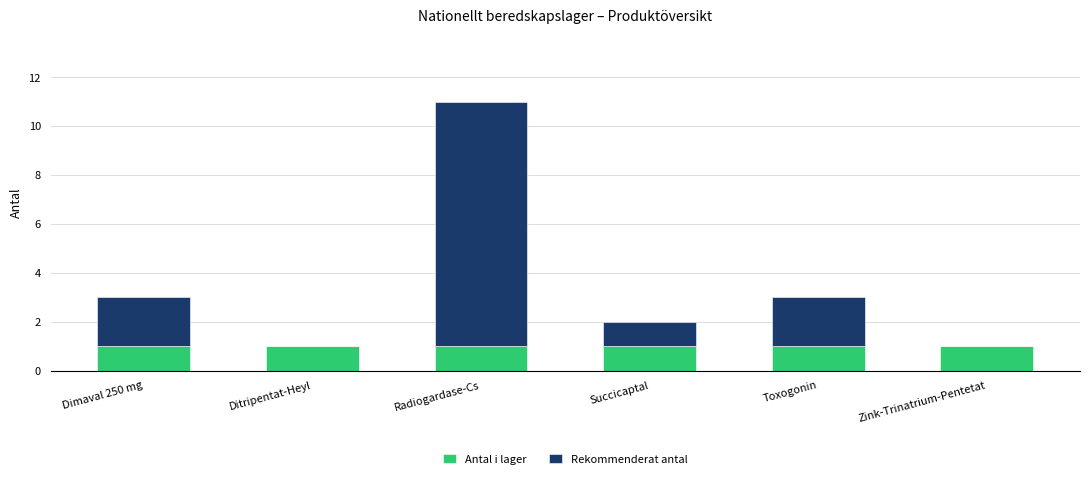

At which category is the sum across all series the highest?

Radiogardase-Cs